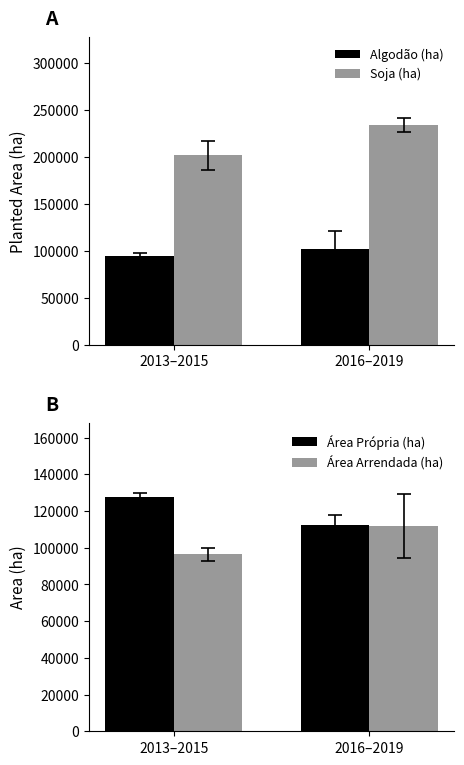

What is the difference between the maximum and minimum values in the Algodão (ha) series?

6885.7